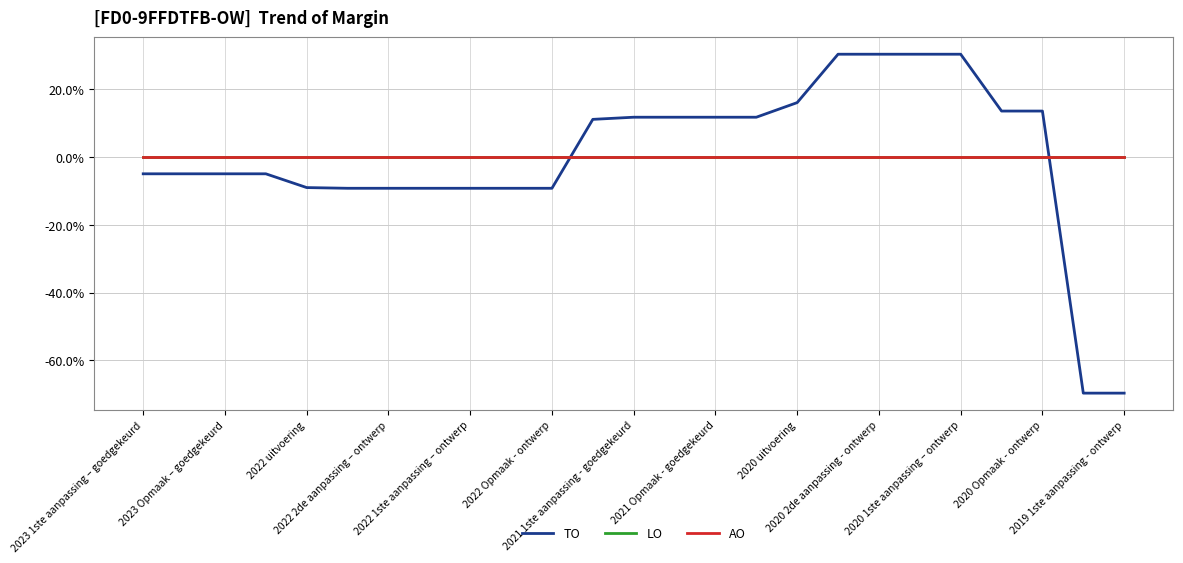

Does the chart display data point markers on the line(s)?

No